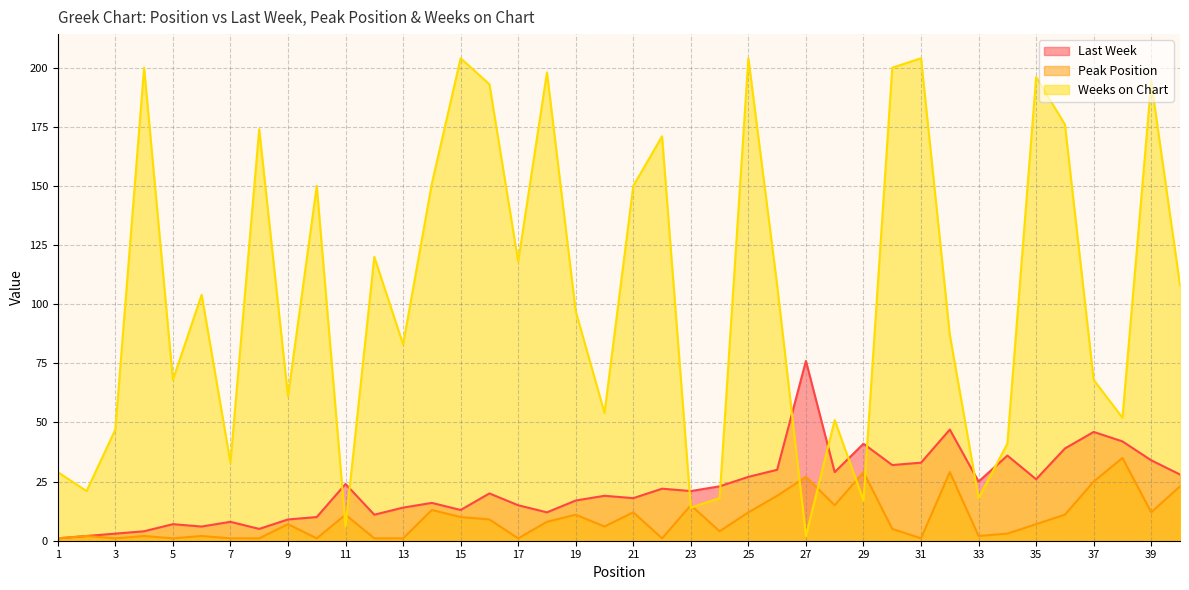

What is the smallest value displayed?

1